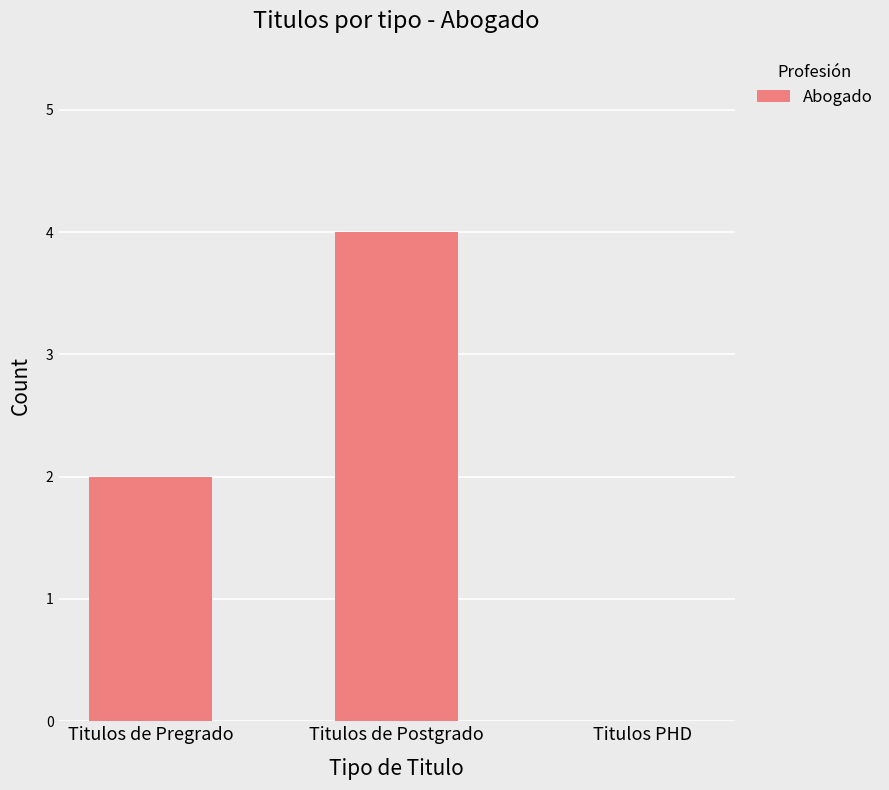

At which label is the value closest to 2?

Titulos de Pregrado